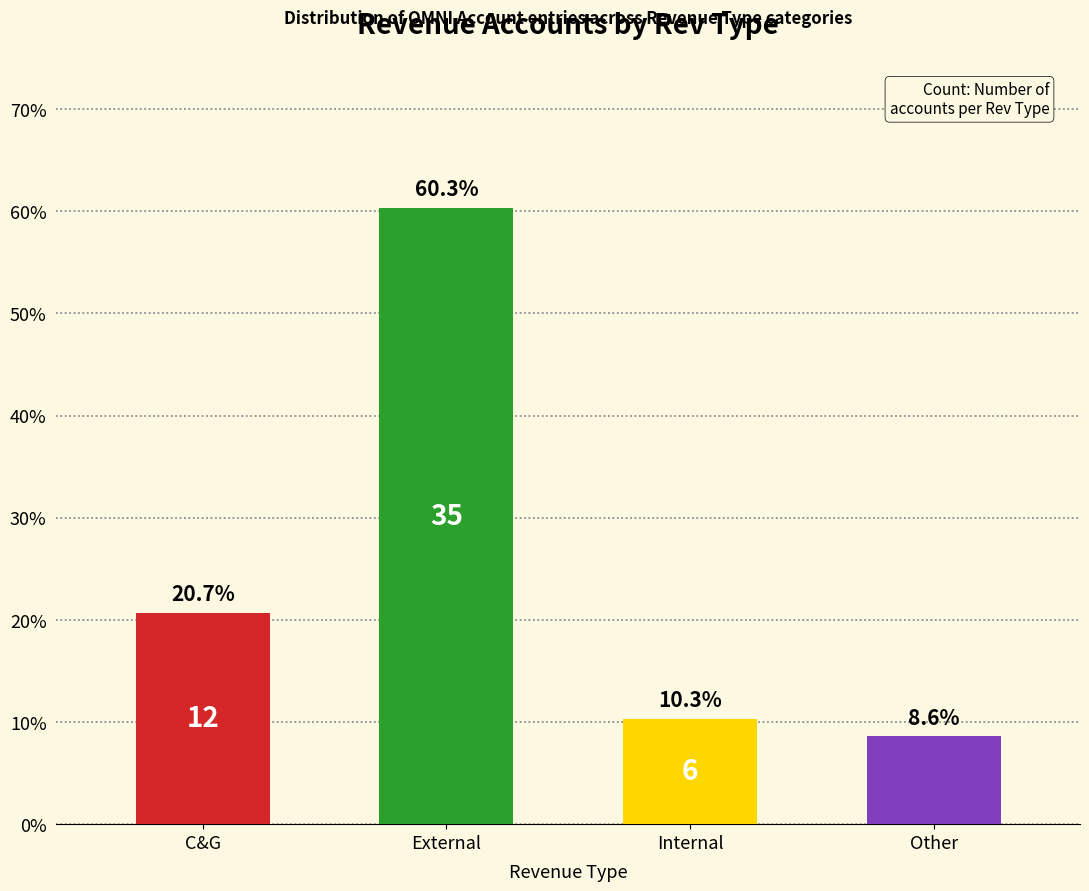

Reading left to right, list all the values displayed in this chart.

C&G=20.7	External=60.3	Internal=10.3	Other=8.6